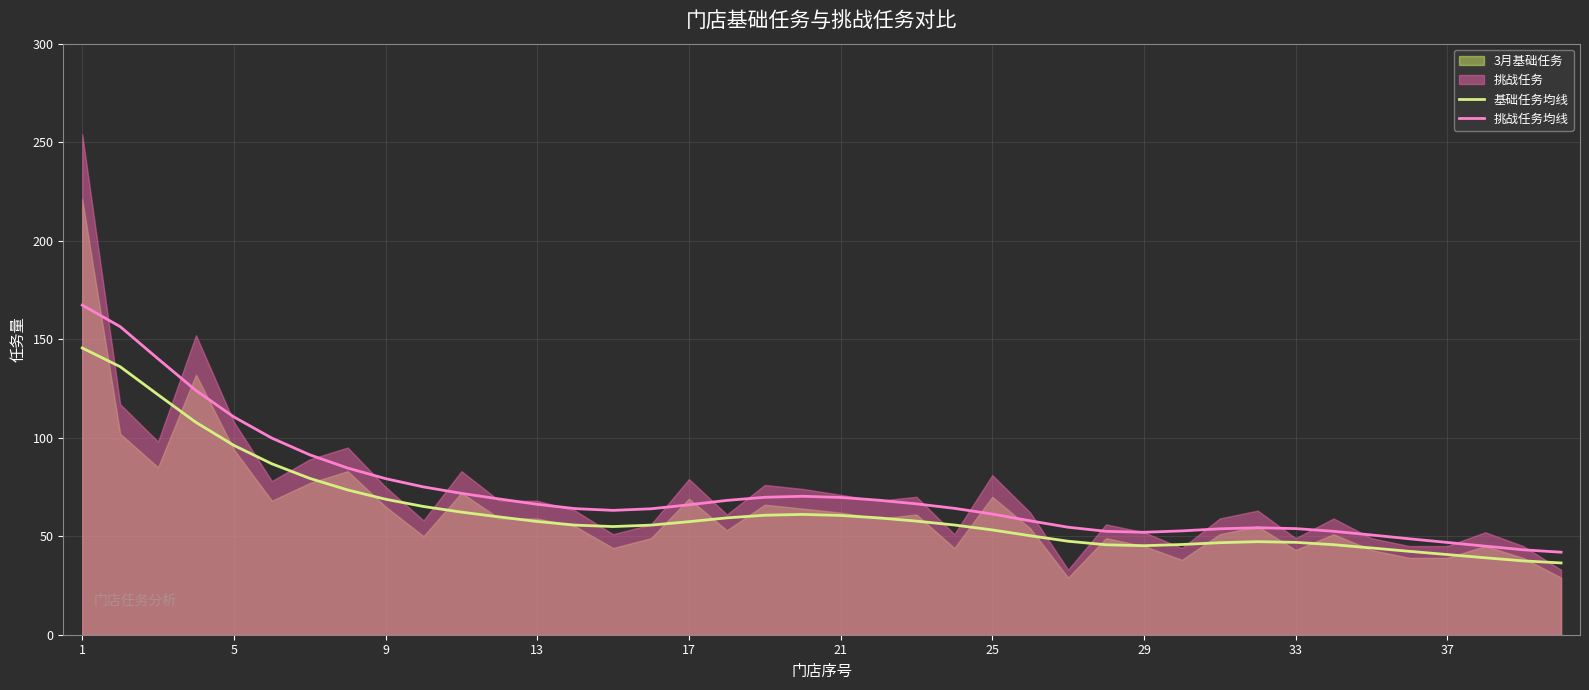

At 26, list the series in order from smallest to largest.

基础任务均线, 挑战任务均线